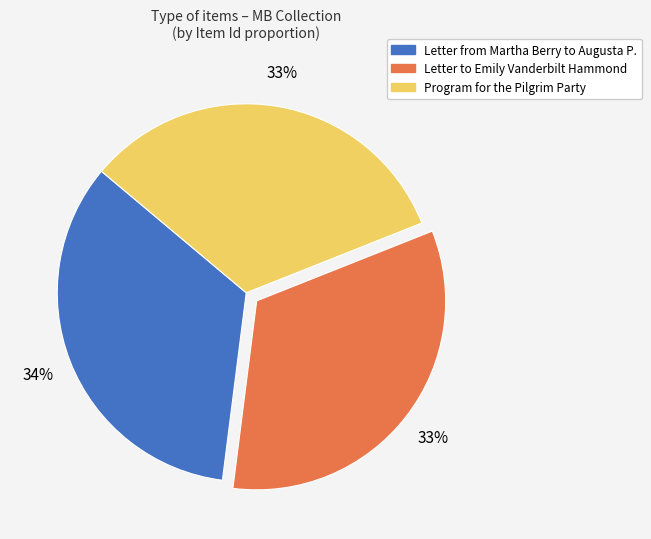

To the nearest percent, what is the average slice percentage?

33%